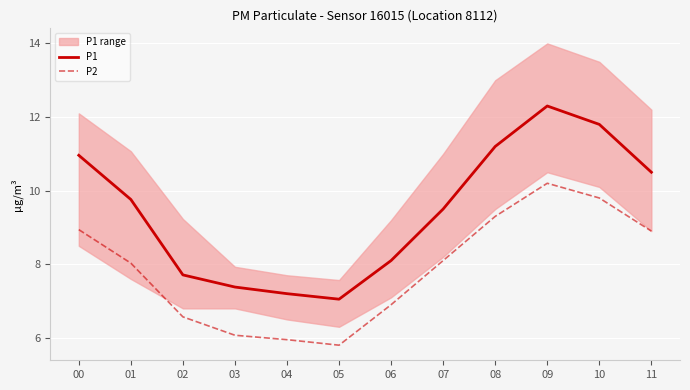

Reading left to right, transcribe all the data shown in this chart.

P1: 00=11.0	01=9.8	02=7.7	03=7.4	04=7.2	05=7.0	06=8.1	07=9.5	08=11.2	09=12.3	10=11.8	11=10.5
P2: 00=8.9	01=8.0	02=6.6	03=6.1	04=6.0	05=5.8	06=6.9	07=8.1	08=9.3	09=10.2	10=9.8	11=8.9